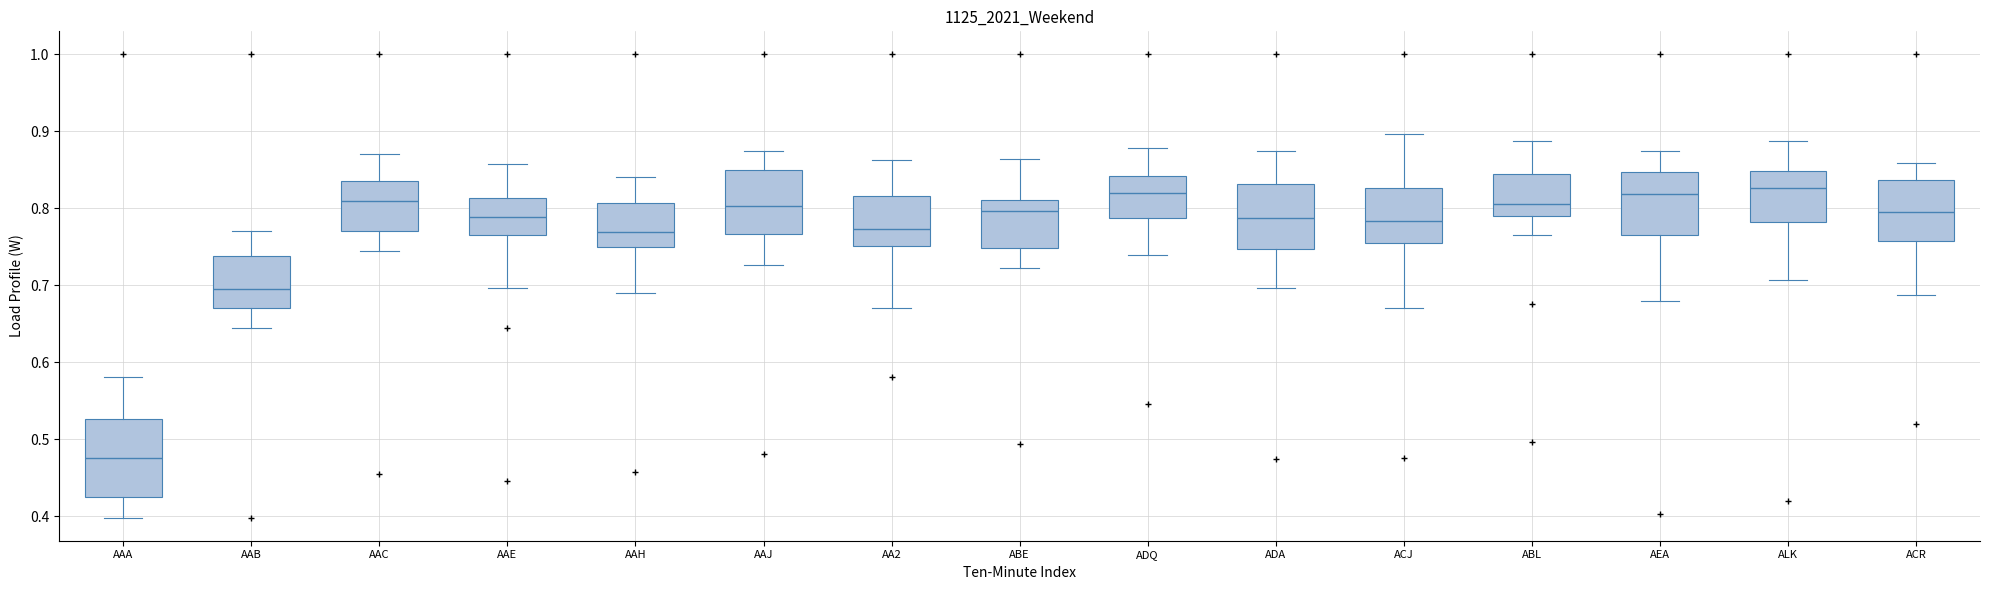

Where does the lower whisker of the box for AAA end on the y-axis? The values are not printed on the chart, so give them approximately, as read against the axis.

0.40